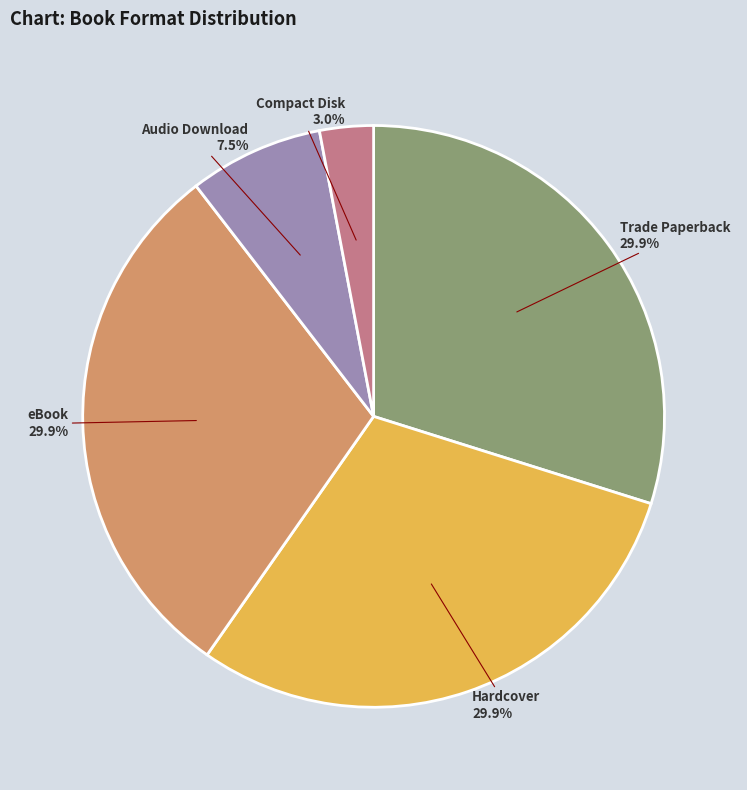

Is there a majority slice in this chart?

No